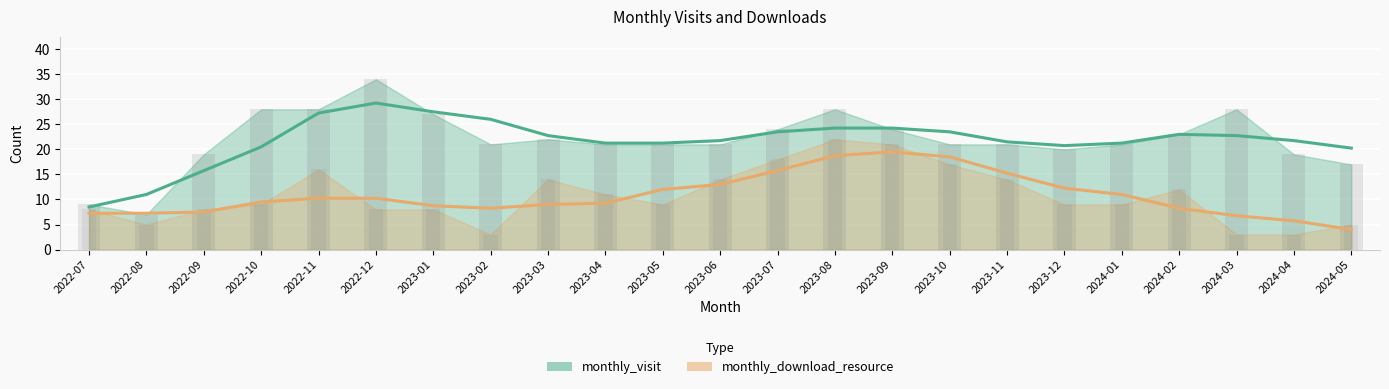

What is the value of the monthly_visit bar at the 11th from the left?

21